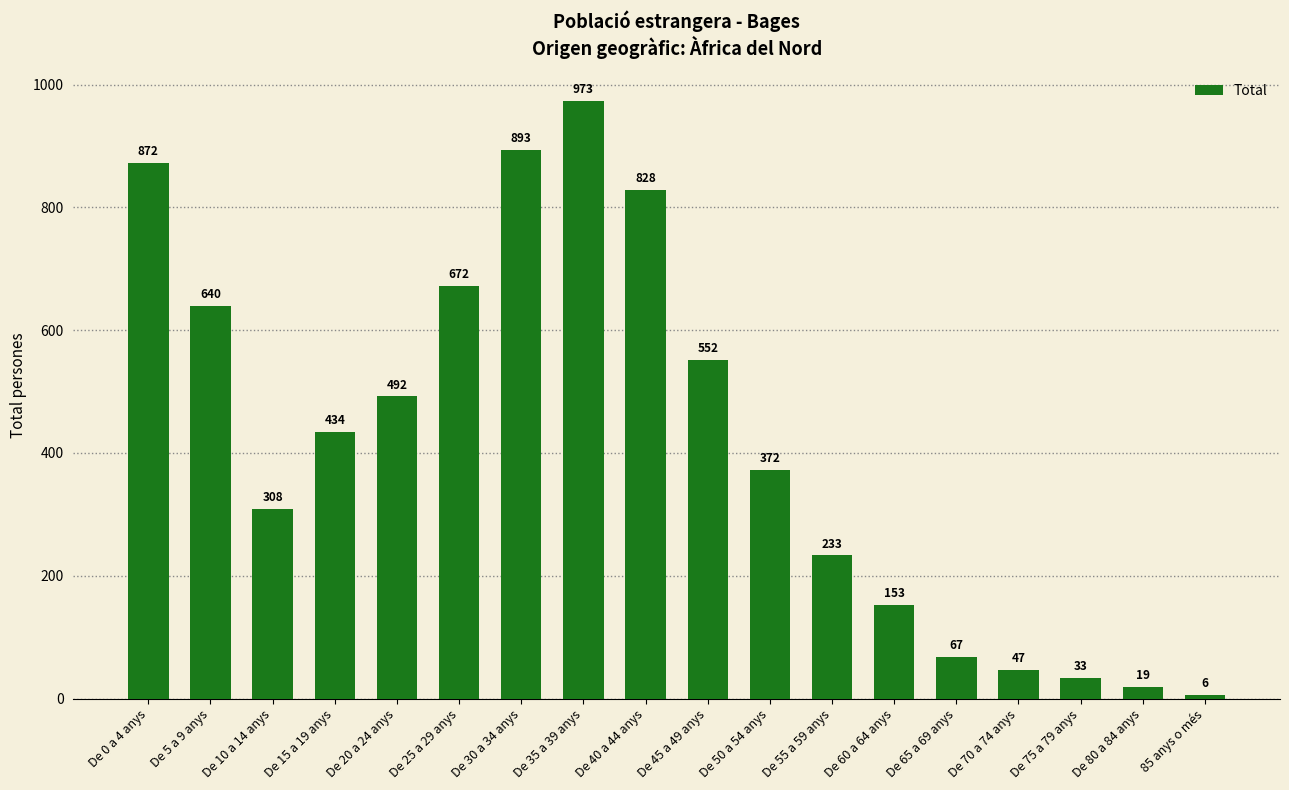

Are the bars grouped side by side (vs. stacked)?

No